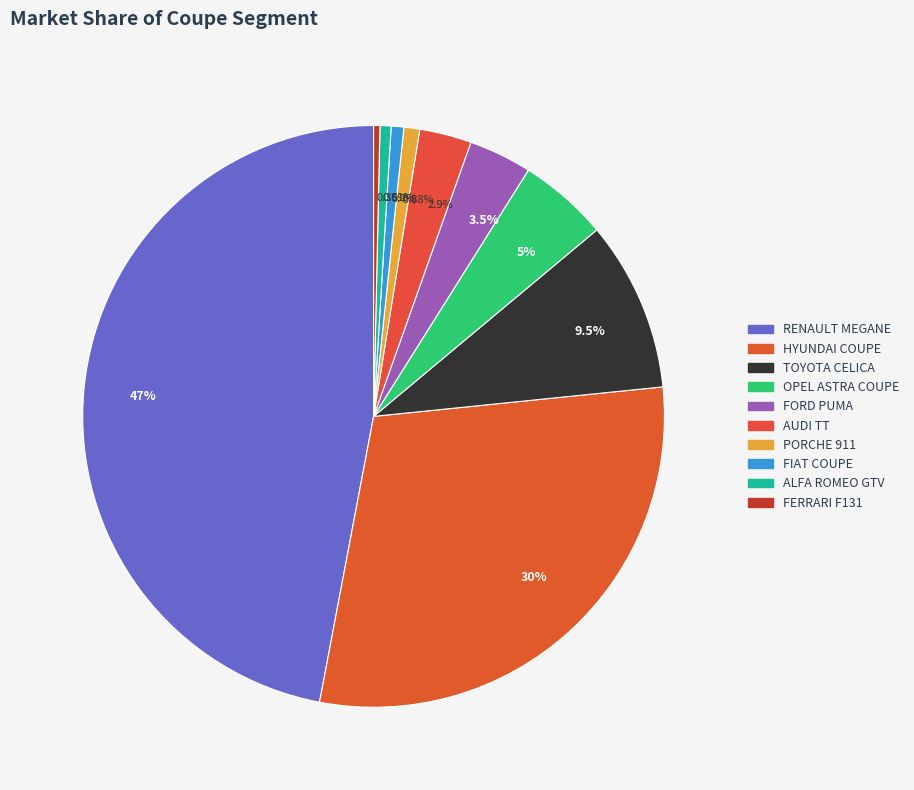

Do 0.7% and 0.61% together represent more than half of the pie?

No